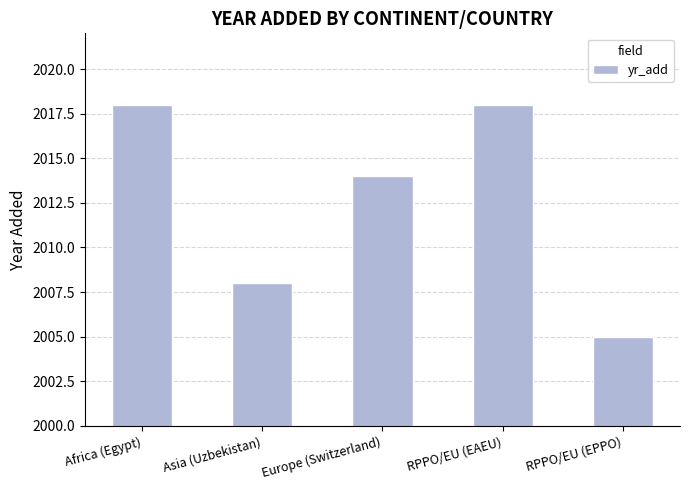

How many categories are shown in the chart?

5